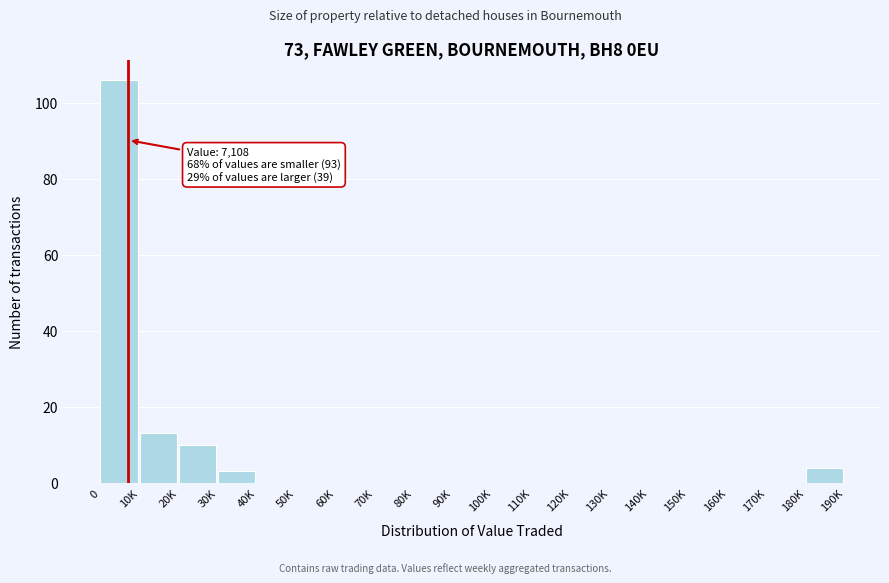

Reading right to left, list all the values displayed in this chart.

180K=4	170K=0	160K=0	150K=0	140K=0	130K=0	120K=0	110K=0	100K=0	90K=0	80K=0	70K=0	60K=0	50K=0	40K=0	30K=3	20K=10	10K=13	0=106